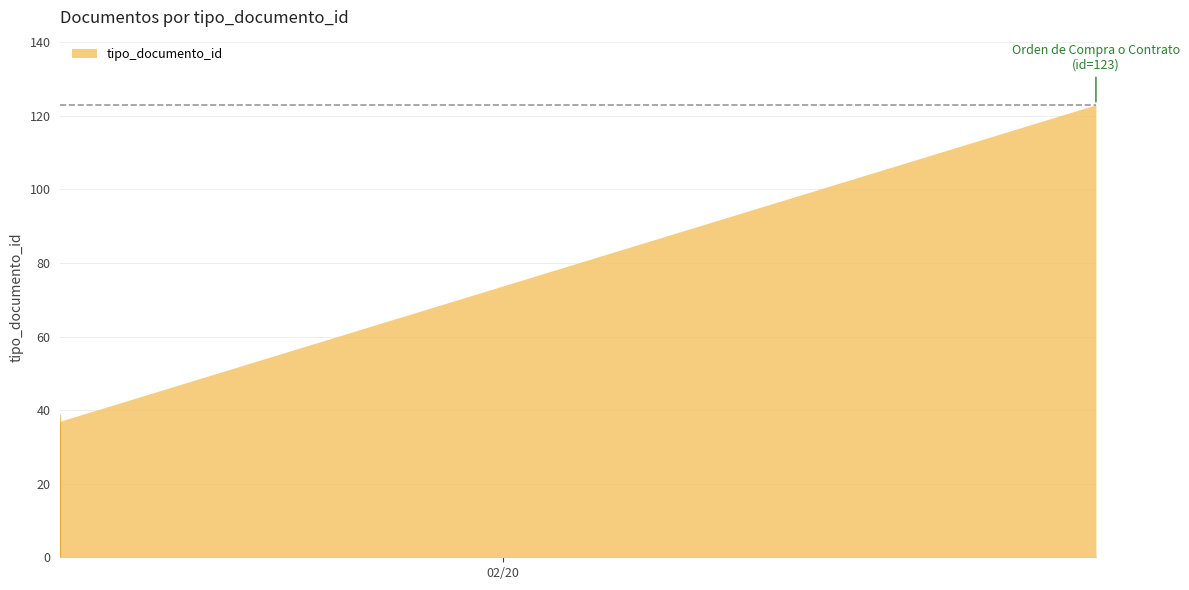

At which category does the chart reach its minimum across all series?

2013-02-19 15:17:44